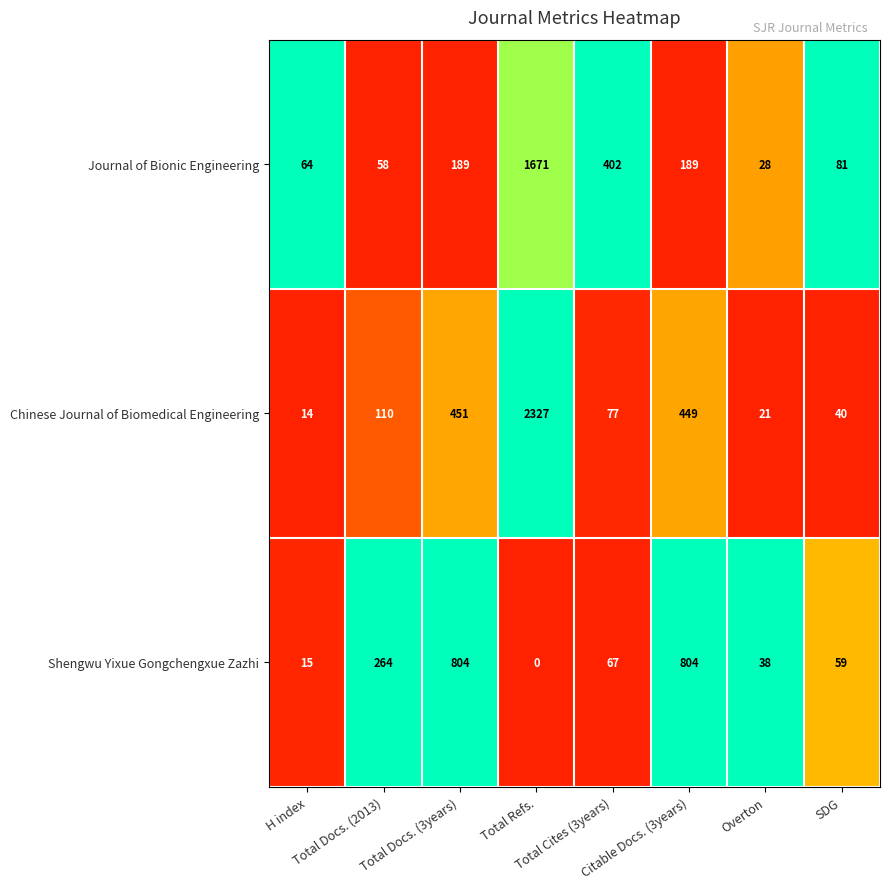

What is the highest value of the Journal of Bionic Engineering series?

1671